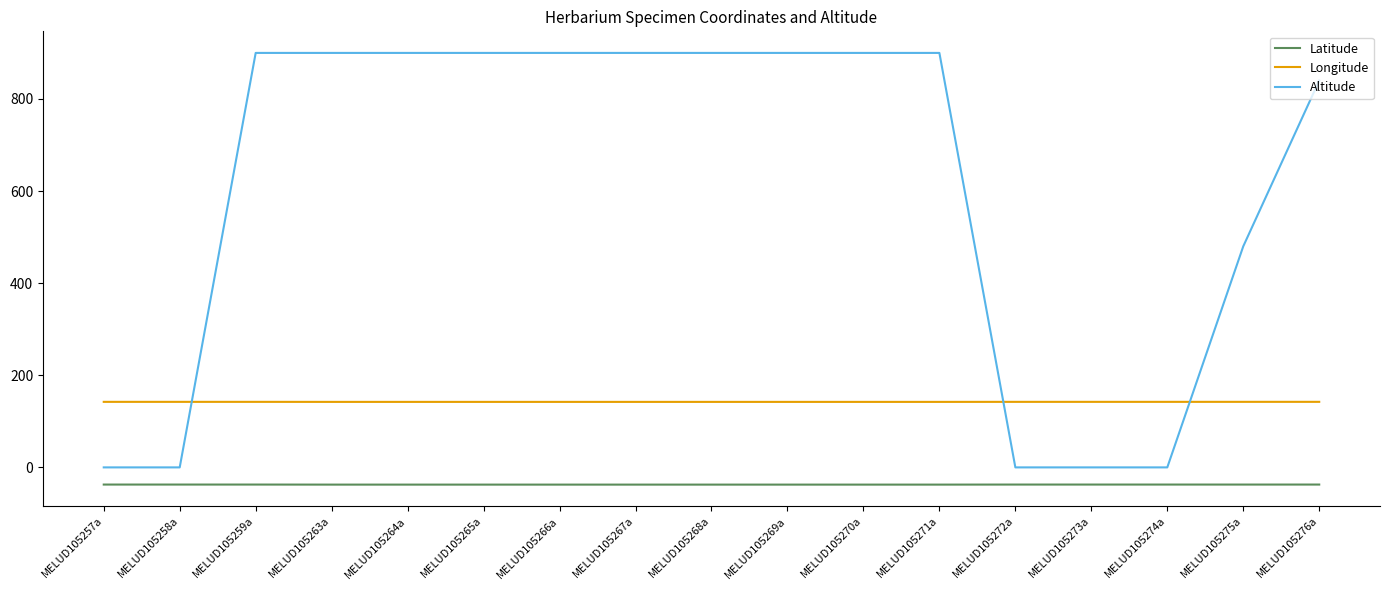

Between MELUD105265a and MELUD105275a, which series saw the biggest shift?

Altitude